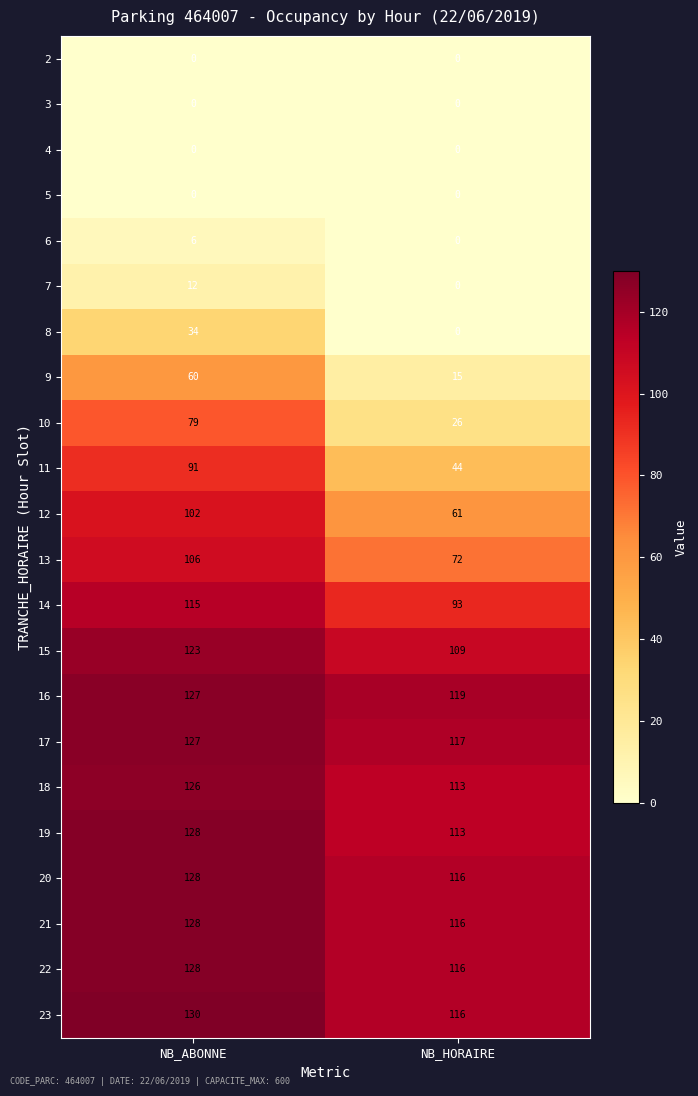

Where is 10 nearest to the value 52?

NB_HORAIRE